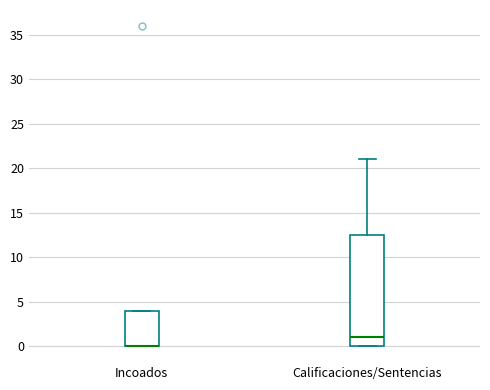

Comparing the boxes themselves (not the whiskers), which one is the tallest?

Calificaciones/Sentencias